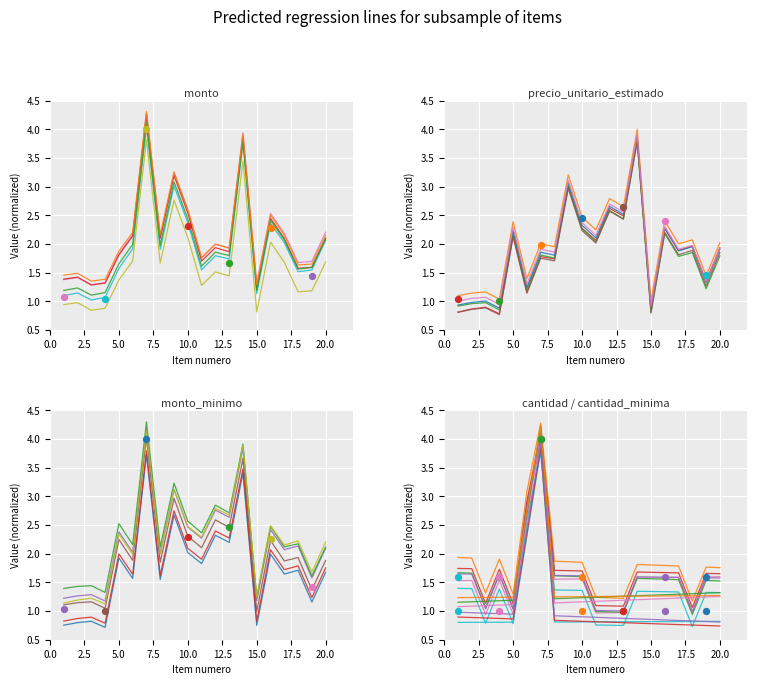

Is the value of precio_unitario_estimado at 14 greater than the value of cantidad at 7?

No